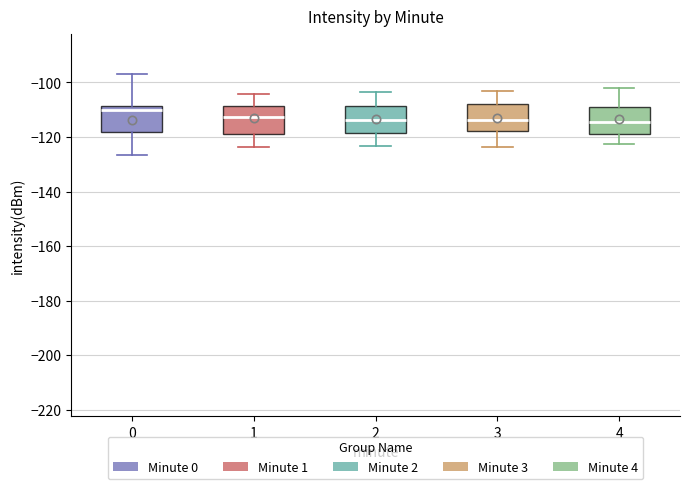

Which box's median line is the highest?

0